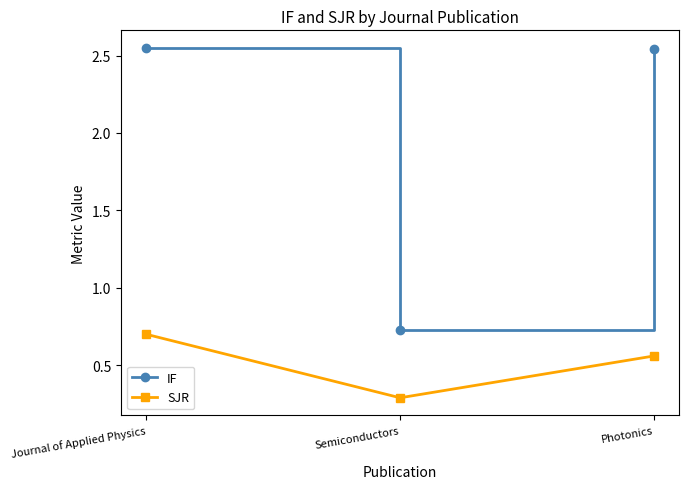

What is the difference between the maximum and minimum values in the SJR series?

0.4